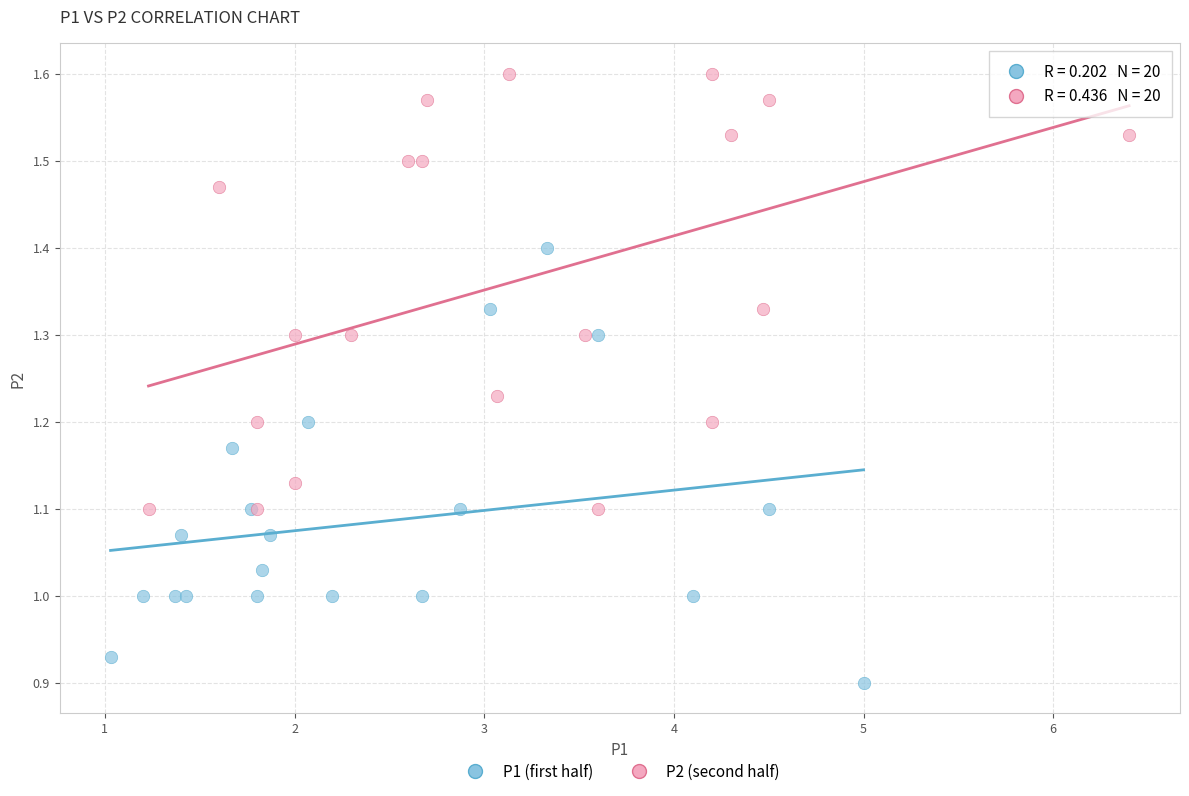

Which series reaches the maximum Y coordinate?

P2 (second half)